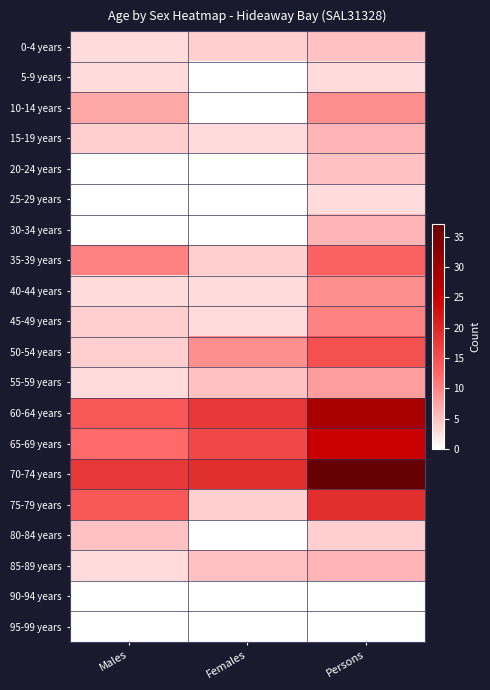

Which label corresponds to the largest value in the chart?

Persons